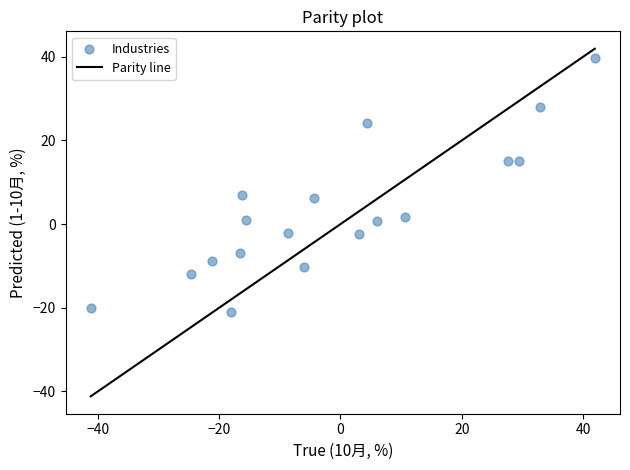

What is the range of Y values (max minus min)?

60.7